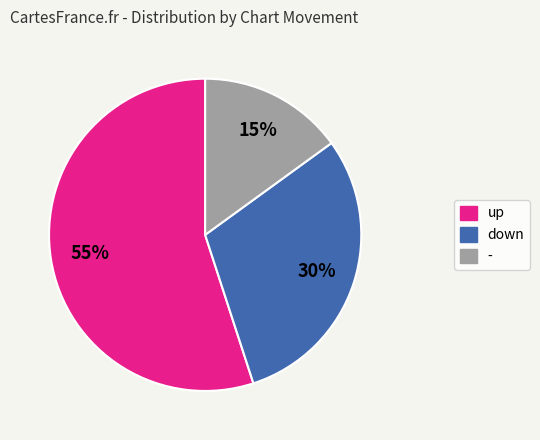

Combined, do up and down account for over 50%?

Yes